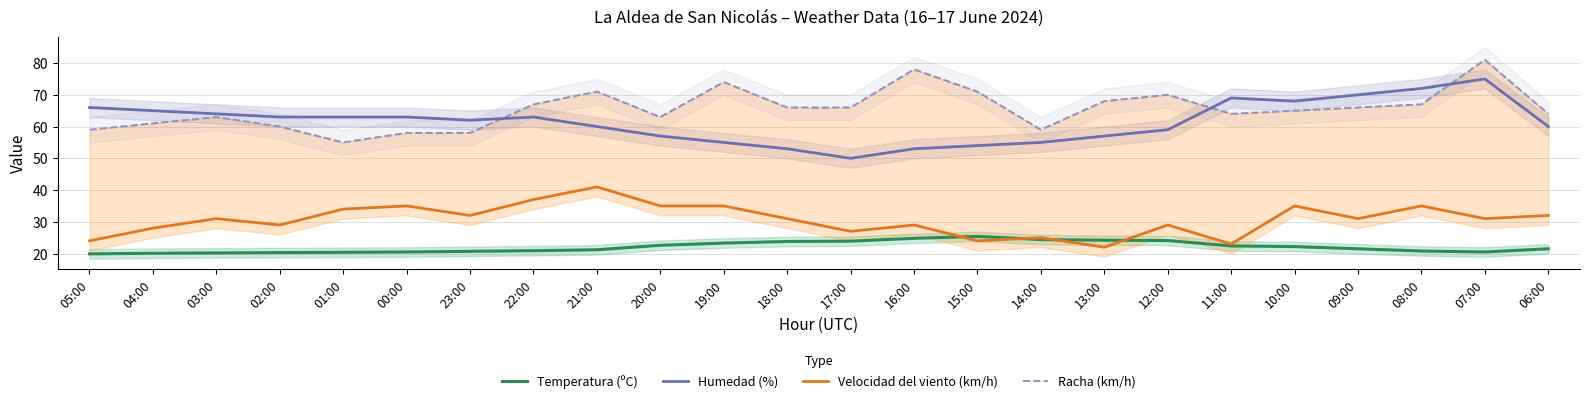

What is the total value across all series at 16:00?

184.8